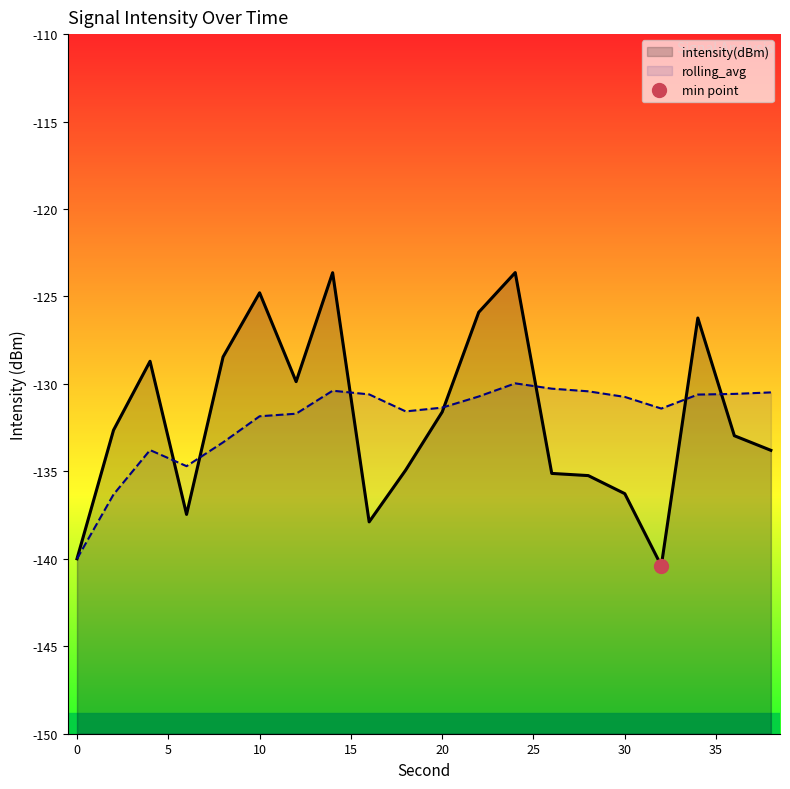

How many times do rolling_avg and intensity(dBm) cross each other?

7